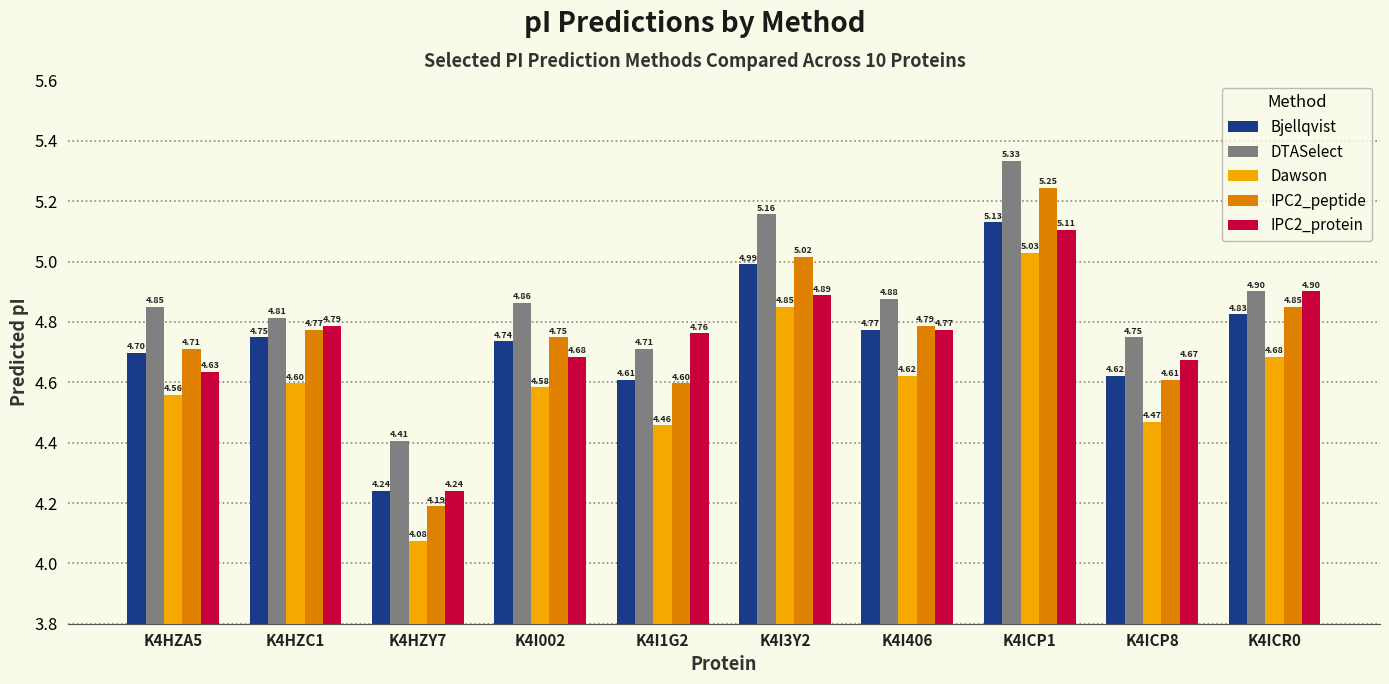

Count the number of categories in the chart.

10